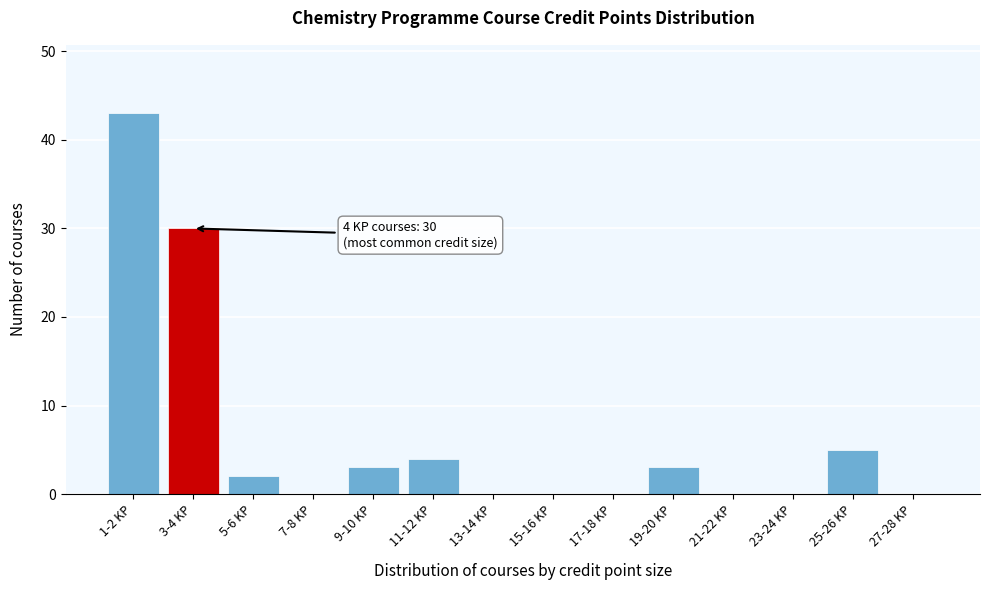

Reading left to right, list all the values displayed in this chart.

1-2 KP=43	3-4 KP=30	5-6 KP=2	7-8 KP=0	9-10 KP=3	11-12 KP=4	13-14 KP=0	15-16 KP=0	17-18 KP=0	19-20 KP=3	21-22 KP=0	23-24 KP=0	25-26 KP=5	27-28 KP=0